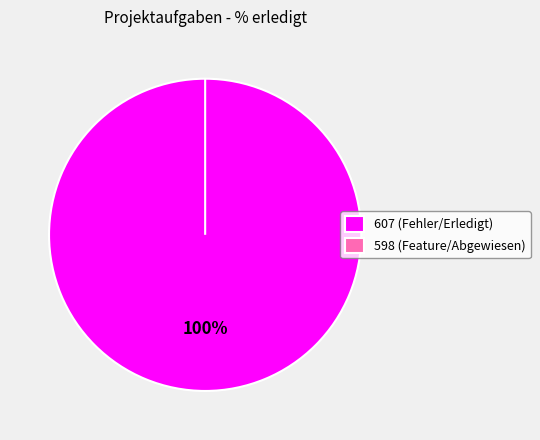

Count the number of slices in the pie.

2